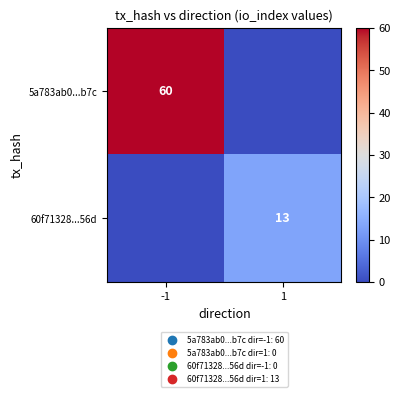

How many data points does each series have?

2